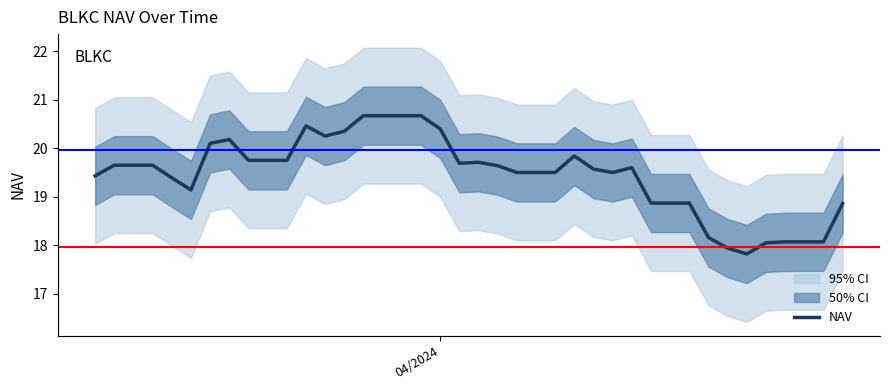

How many interior local valleys (lower than both neighbors) does the data have?

5